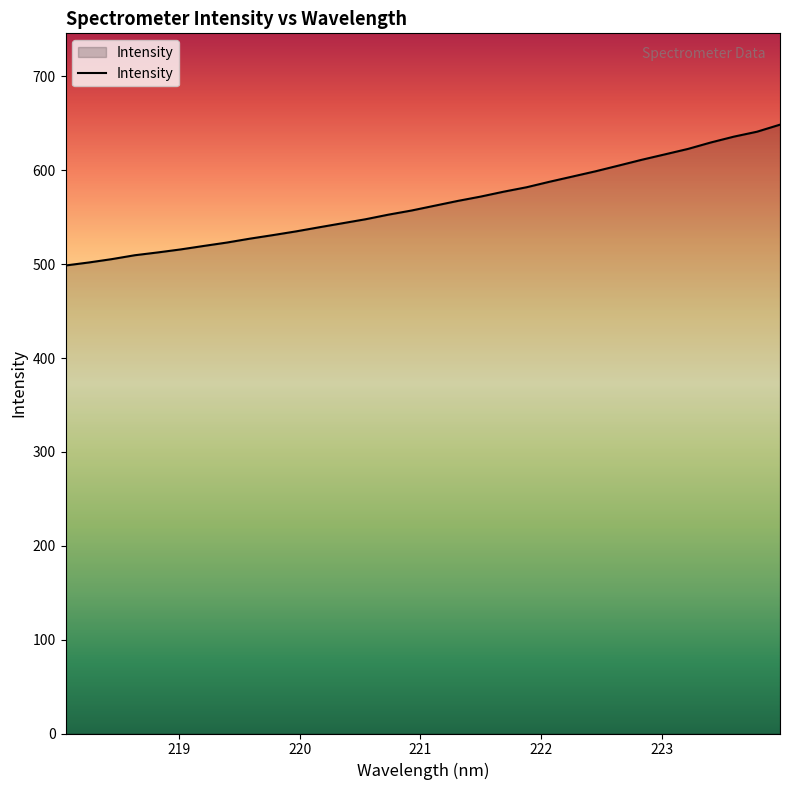

How many values are below 562?

16